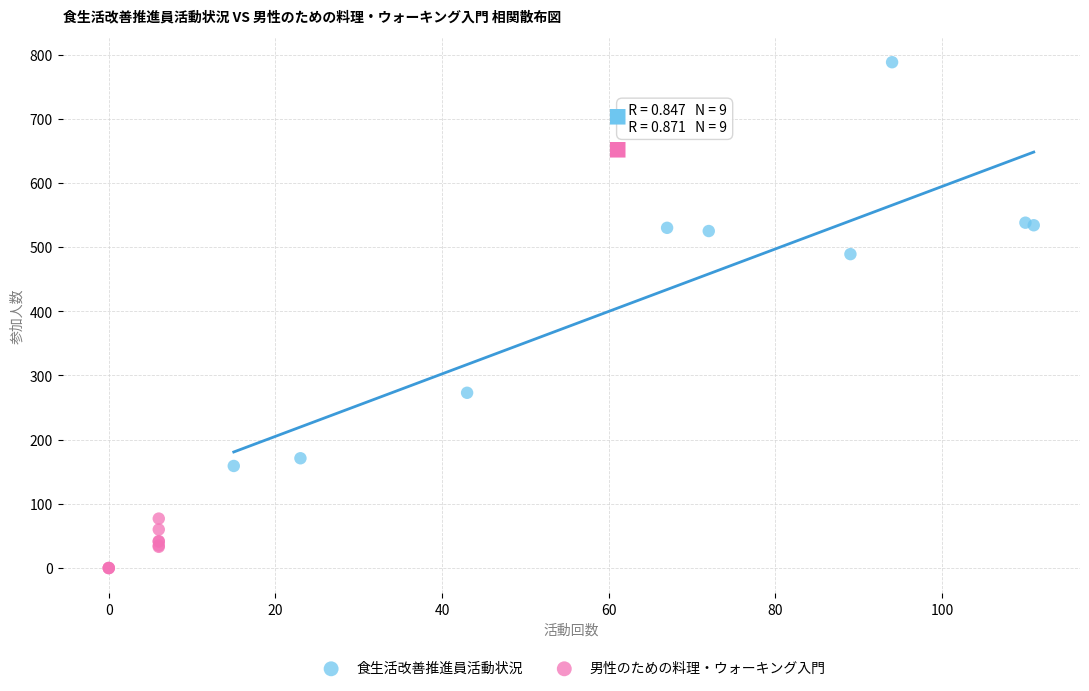

Which series contains the highest Y value?

食生活改善推進員活動状況